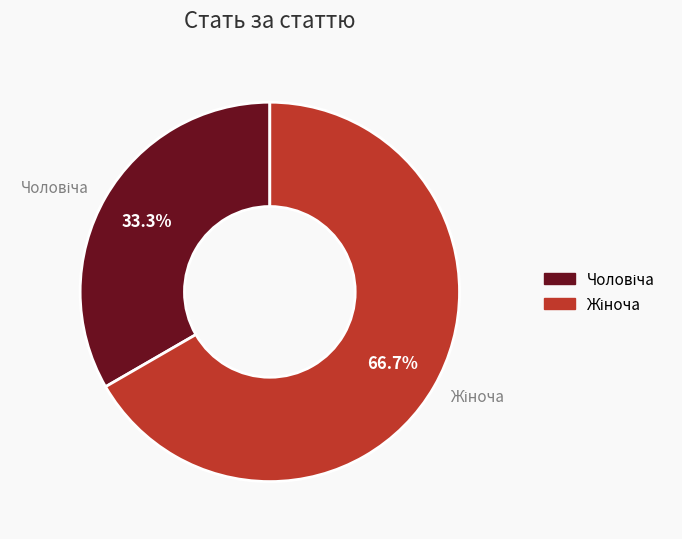

Is there a majority slice in this chart?

Yes